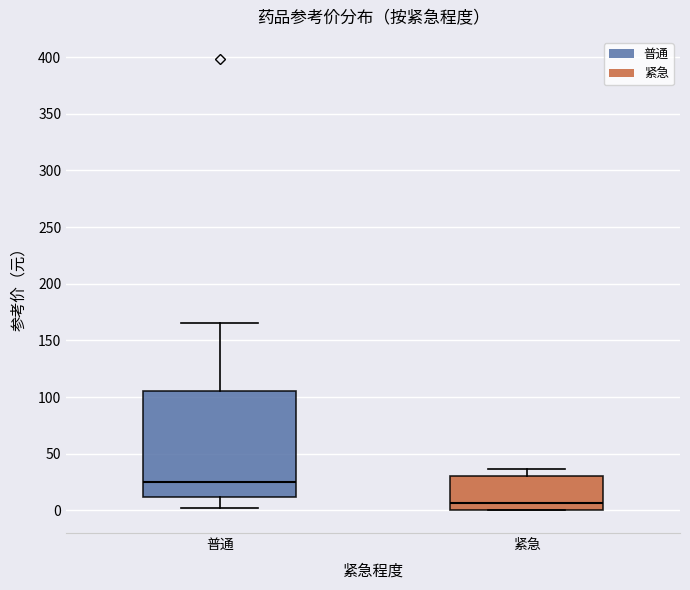

Which box has the lowest median line?

紧急